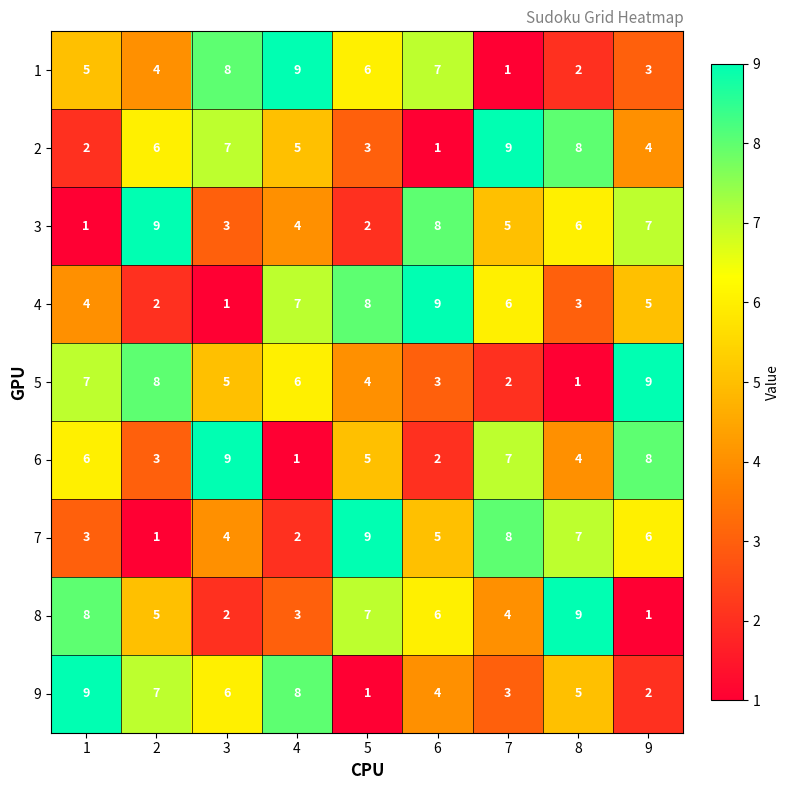

At which label does 2 reach its minimum?

6